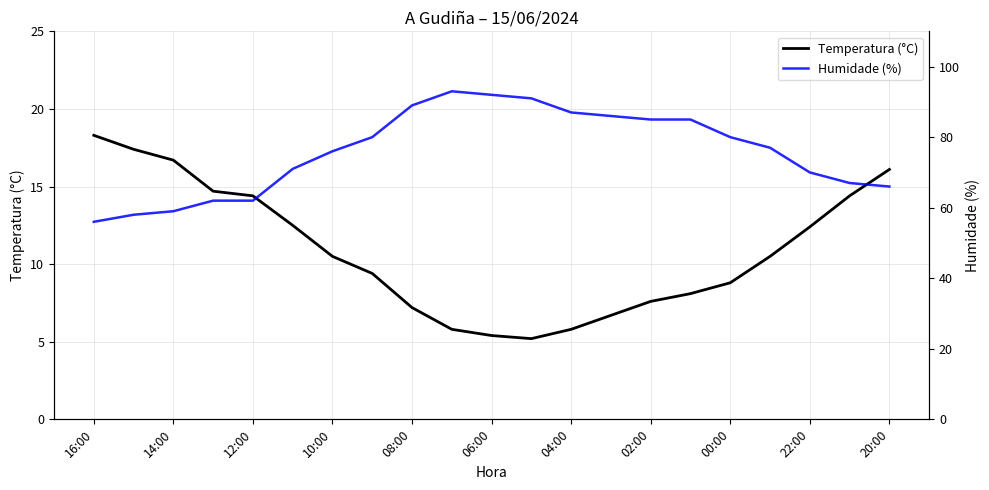

At which label does Temperatura (°C) reach its peak?

16:00